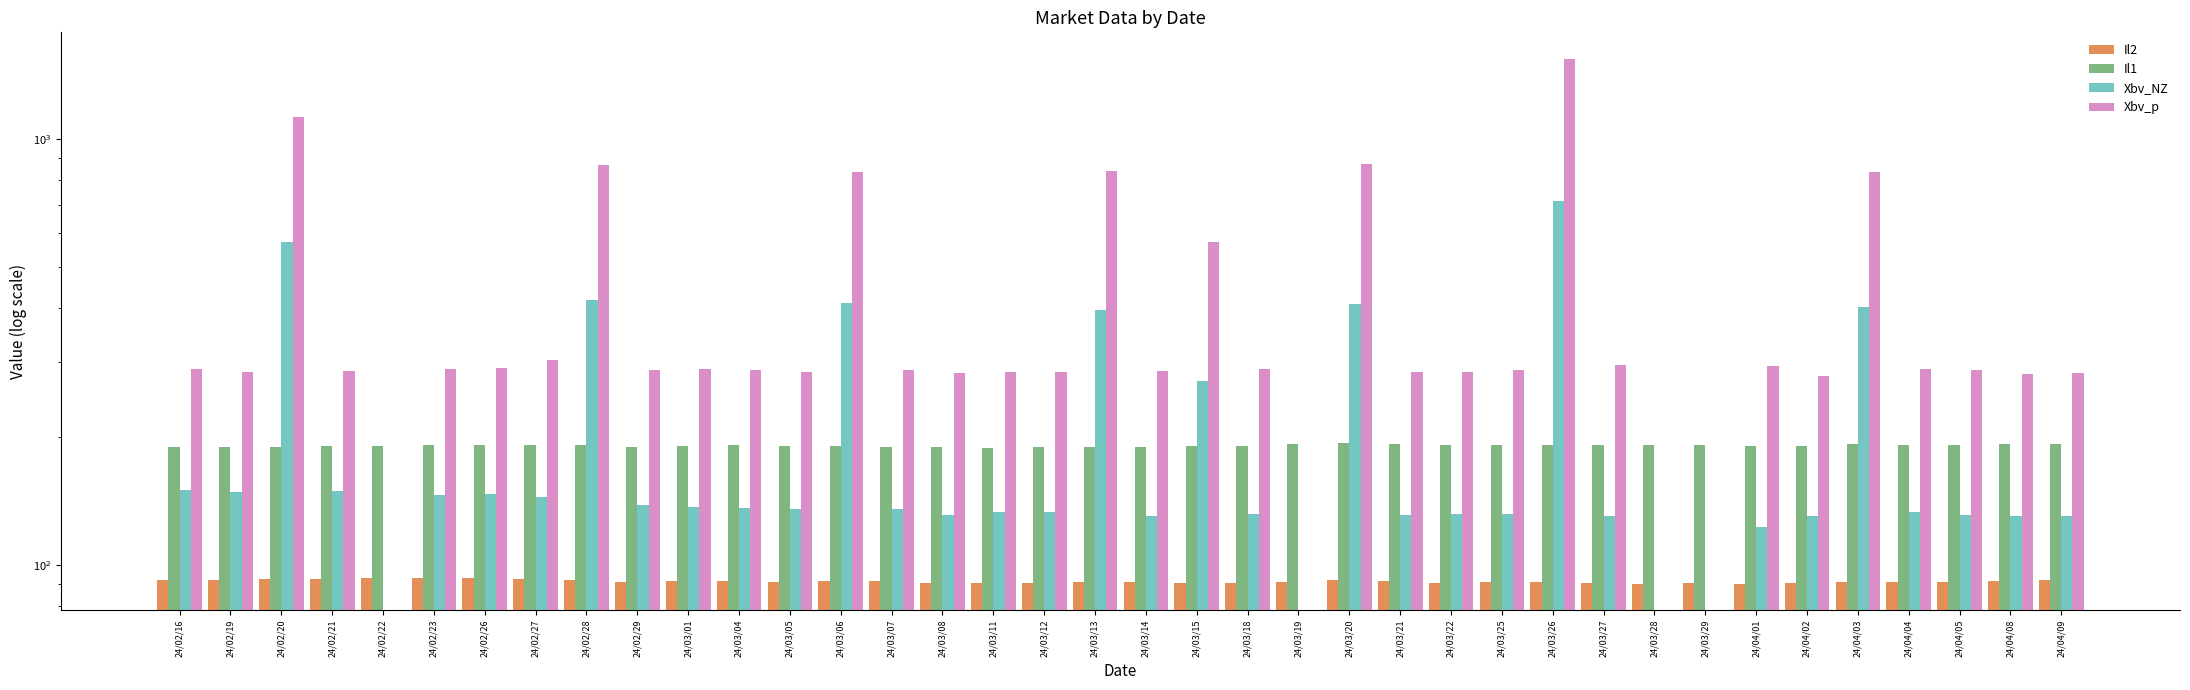

List the series in order of their overall mean, lowest first.

Il2, Il1, Xbv_NZ, Xbv_p